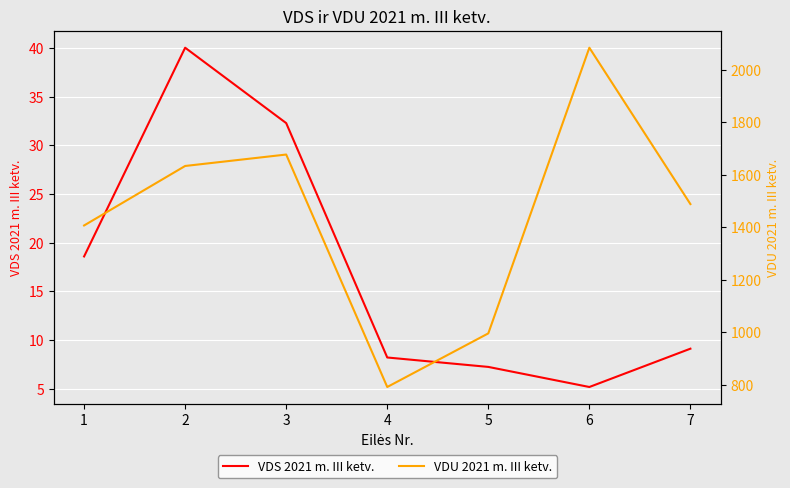

Which category has the highest value in the VDU 2021 m. III ketv. series?

6